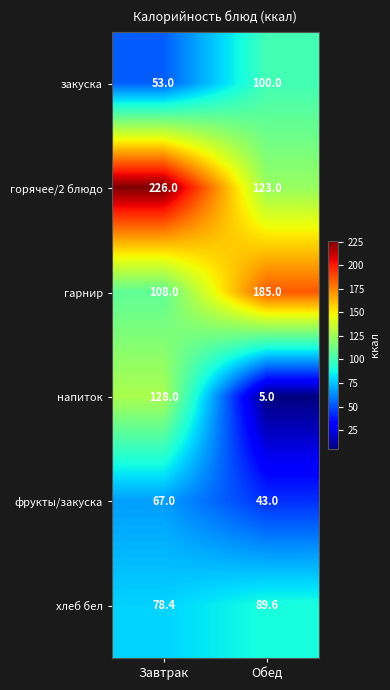

Is it true that гарнир equals 185.0 at Обед?

True